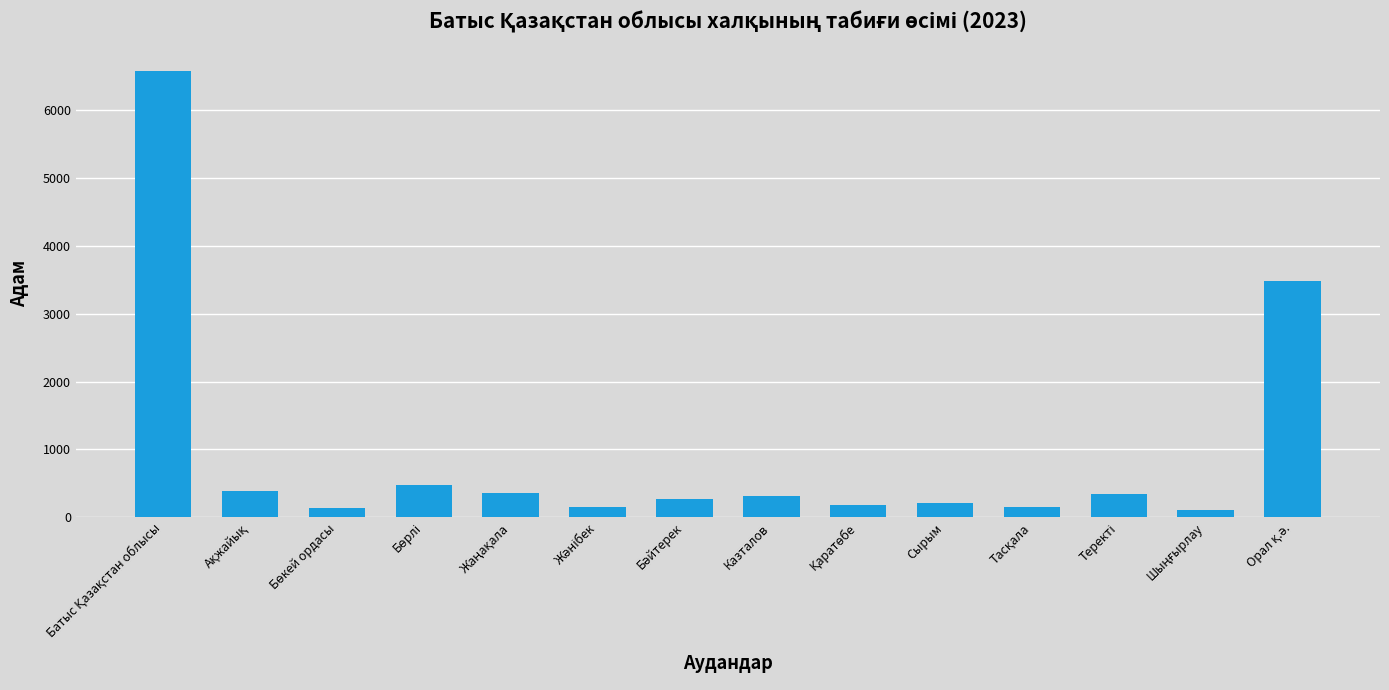

What is the label of the 7th bar from the right?

Казталов